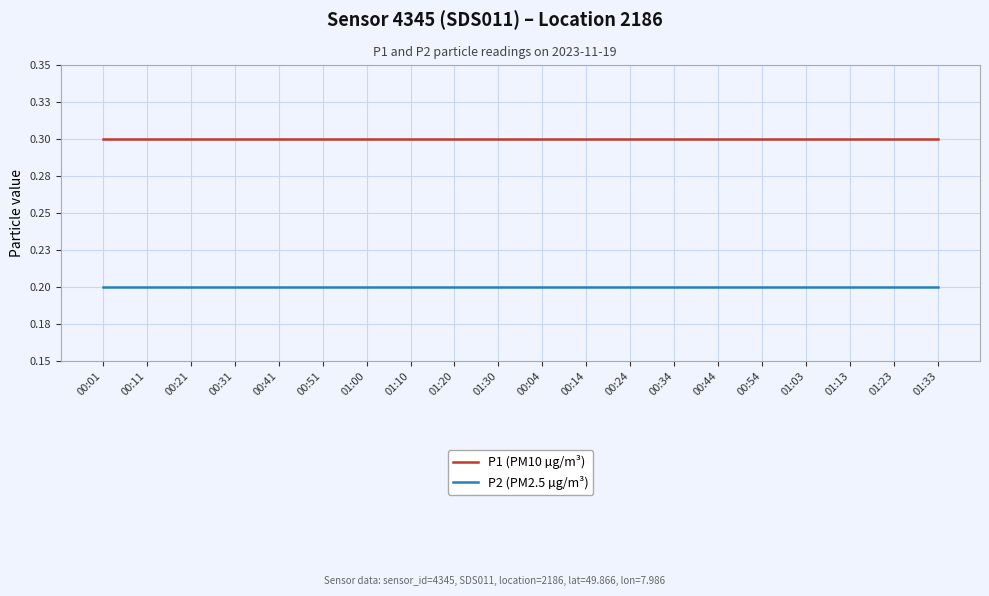

What is the value of the P2 (PM2.5 µg/m³) point at the 13th from the left?

0.2